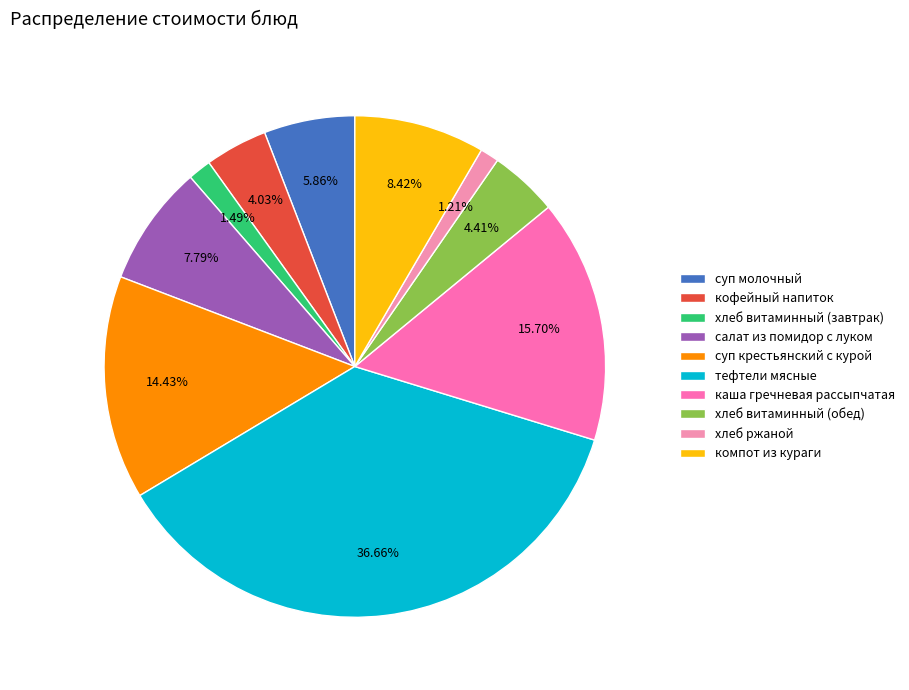

Is хлеб витаминный (обед) the majority of the pie?

No